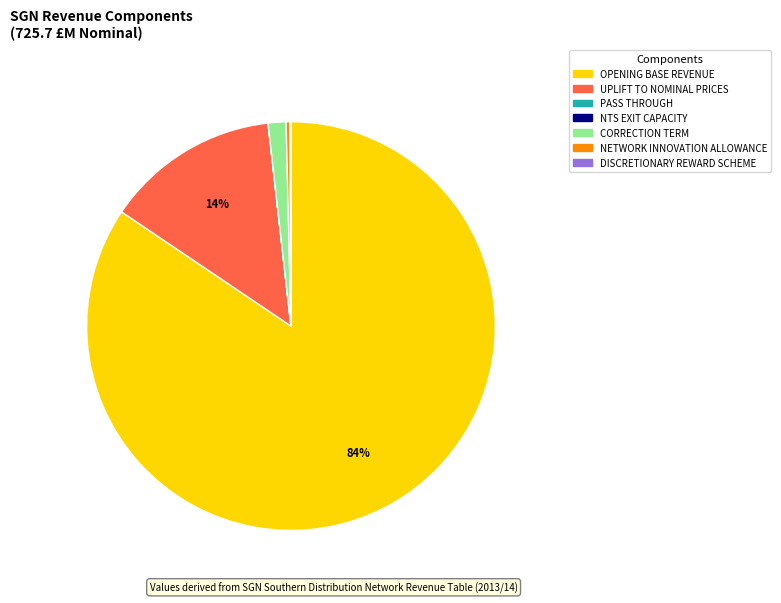

Which category has the biggest portion of the pie?

OPENING BASE REVENUE